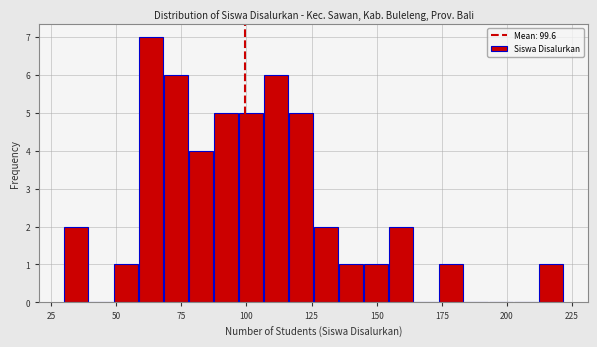

Around what value on the x-axis is the tallest bar? Give the approximate position of its centre, as read against the axis.

65